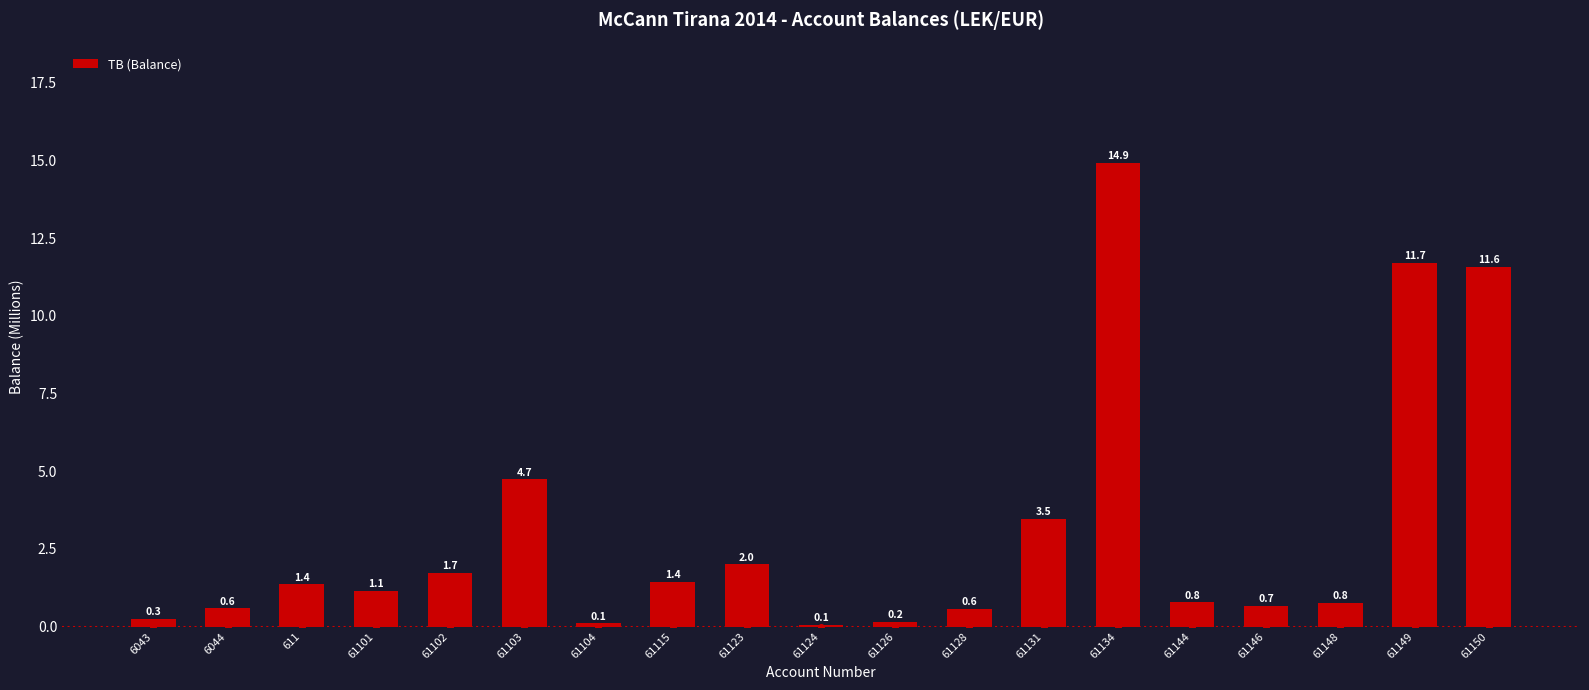

What is the difference between the values at 61134 and 61131?

11.5